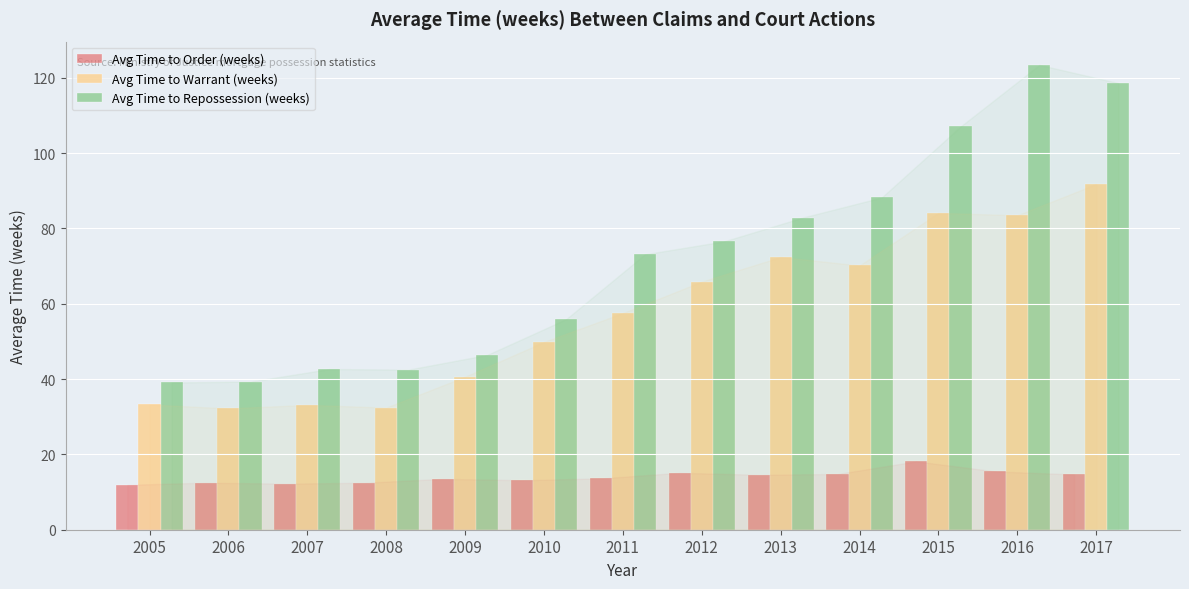

What is the difference between the maximum and minimum values in the Avg Time to Warrant (weeks) series?

59.6